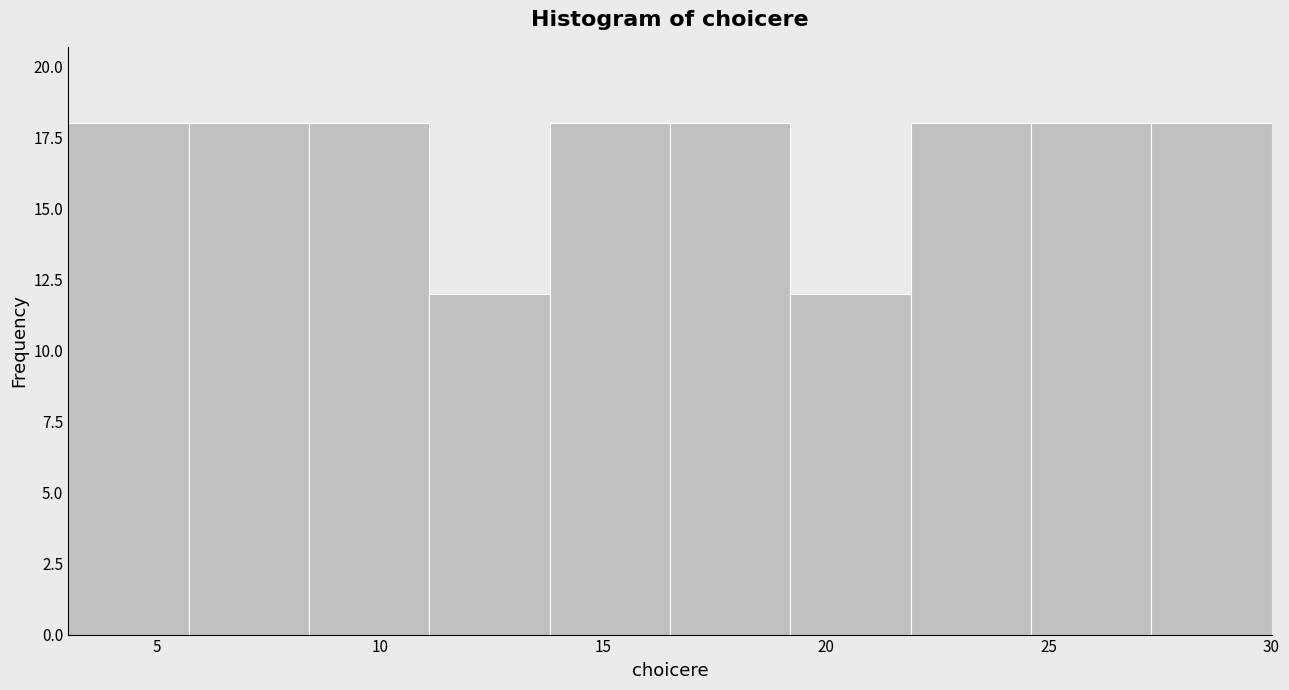

Reading left to right, list every bar in this chart as the range it spans on the x-axis followed by its height. Neither the bar edges nor the heights are printed on the chart, so give them approximately, as read against the axes.

3.0 to 5.7: 18
5.7 to 8.4: 18
8.4 to 11.1: 18
11.1 to 13.8: 12
13.8 to 16.5: 18
16.5 to 19.2: 18
19.2 to 21.9: 12
21.9 to 24.6: 18
24.6 to 27.3: 18
27.3 to 30.0: 18